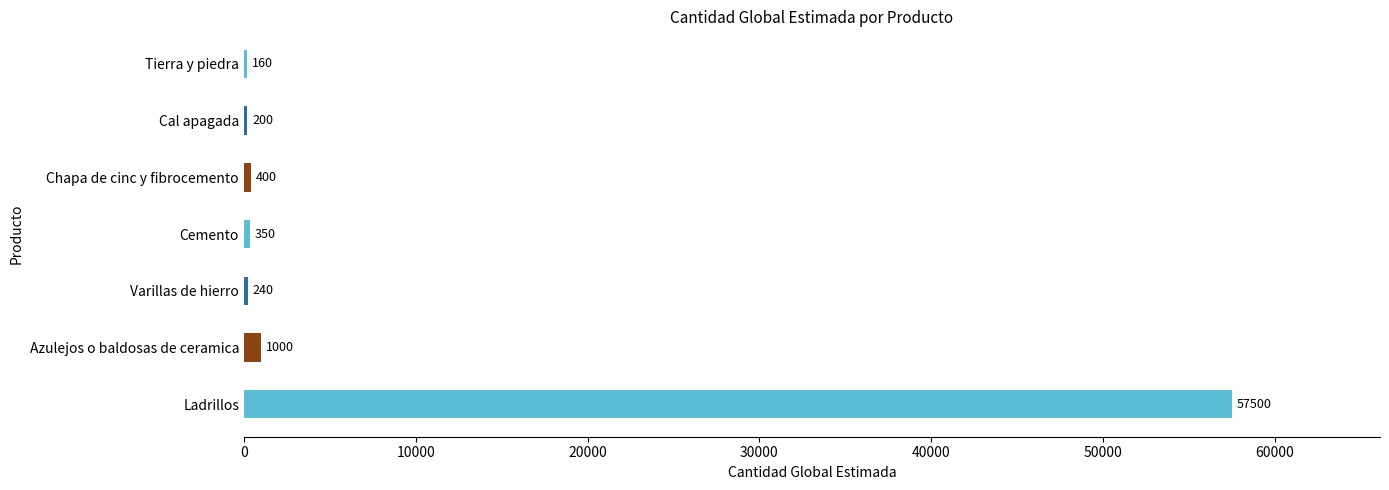

What is the average value?

8550